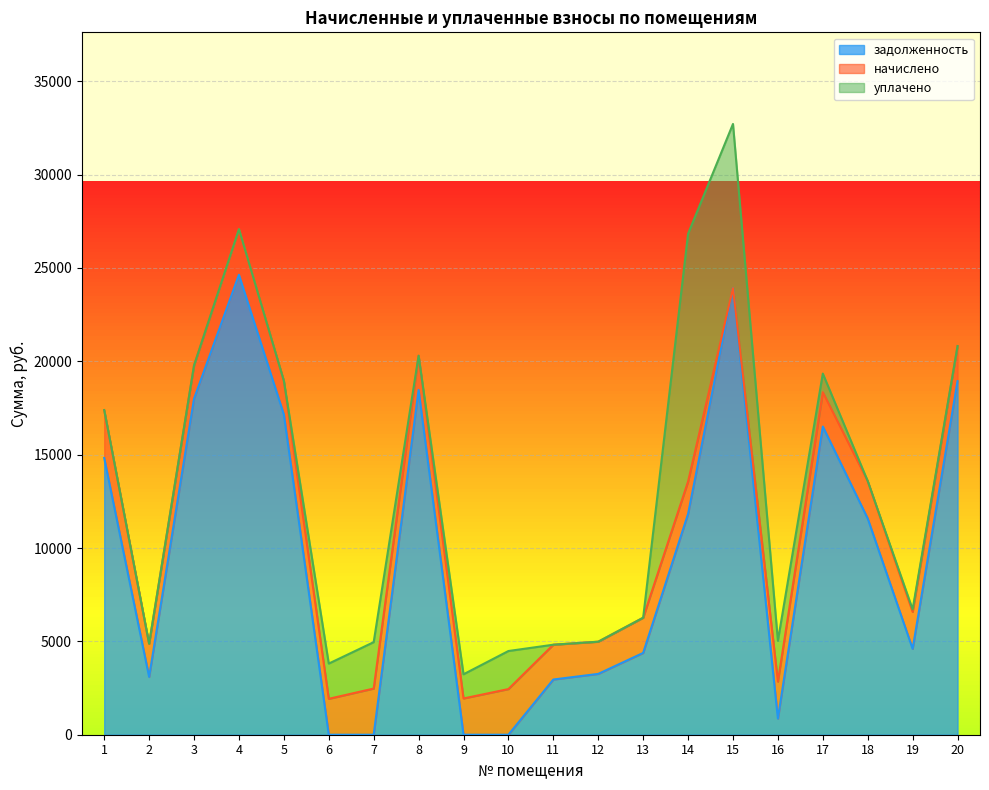

What are all the series names shown in the legend?

задолженность, начислено, уплачено